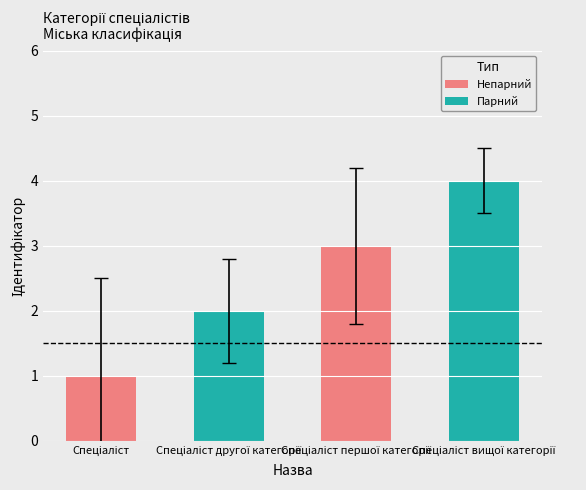

What is the difference between the maximum and minimum values?

3